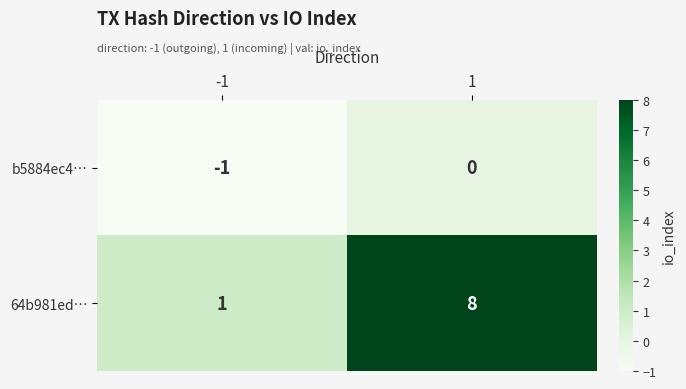

Between -1 and 1, which series saw the biggest shift?

64b981ed…